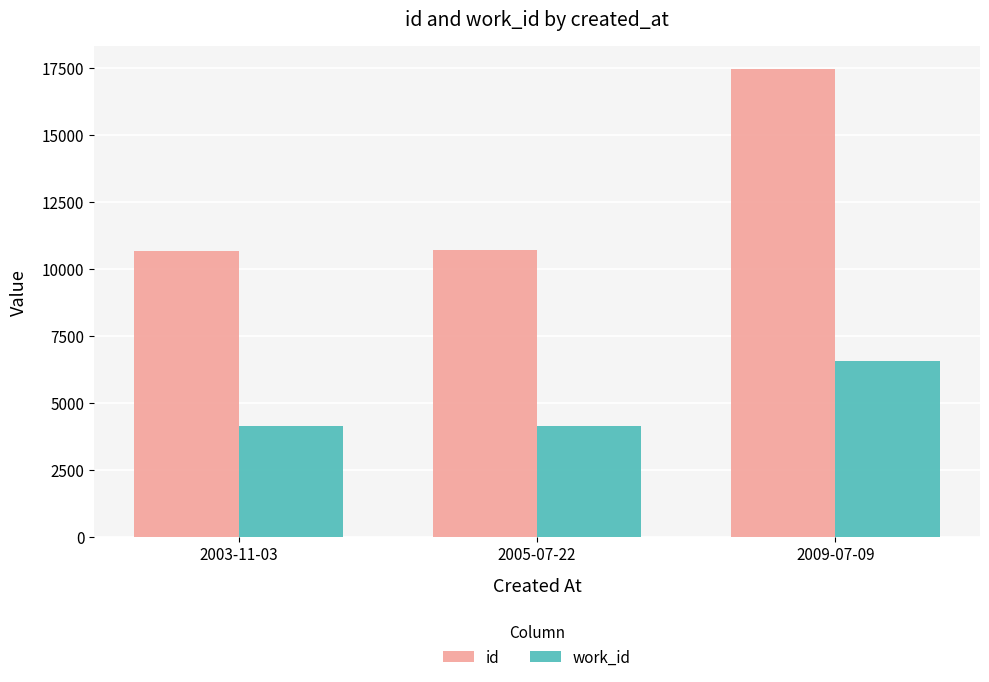

At which label does id reach its peak?

2009-07-09